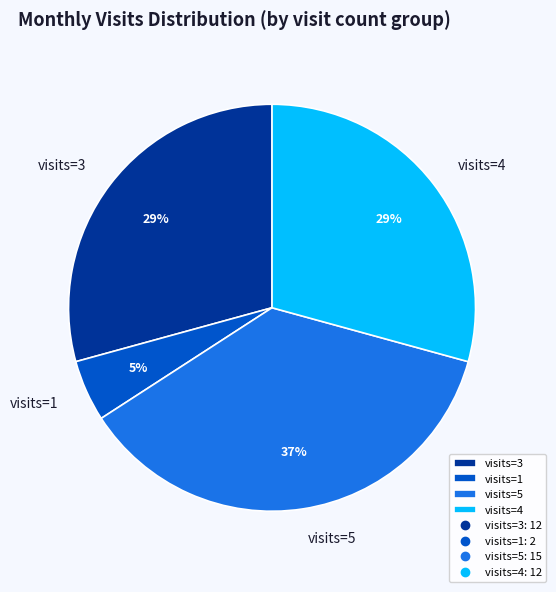

Combined, do visits=5 and visits=4 account for over 50%?

Yes